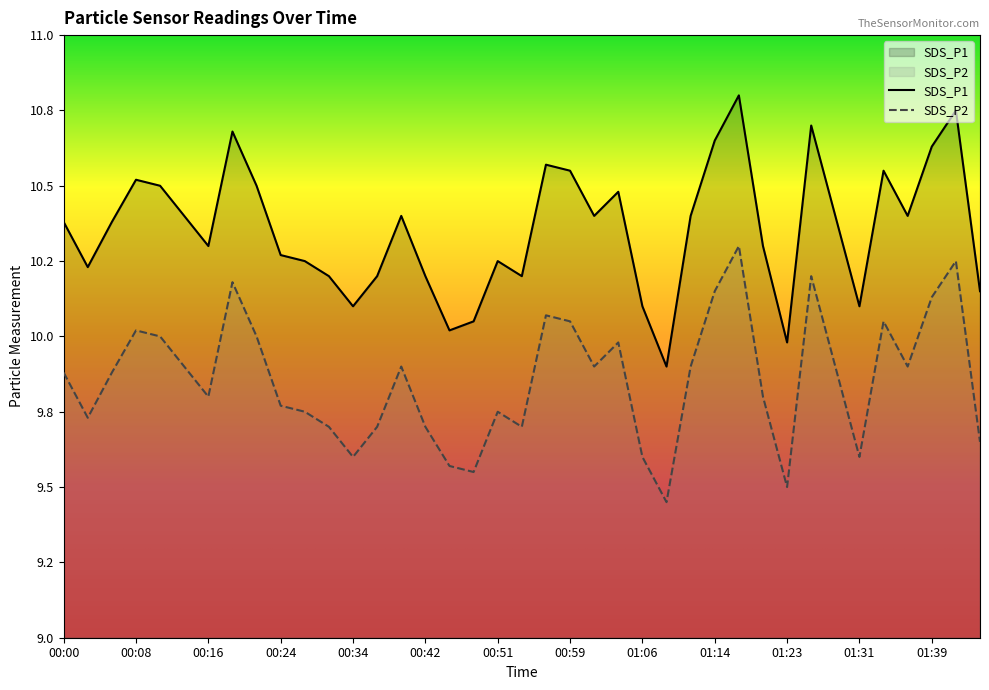

What is the sum of all SDS_P2 values?

384.5